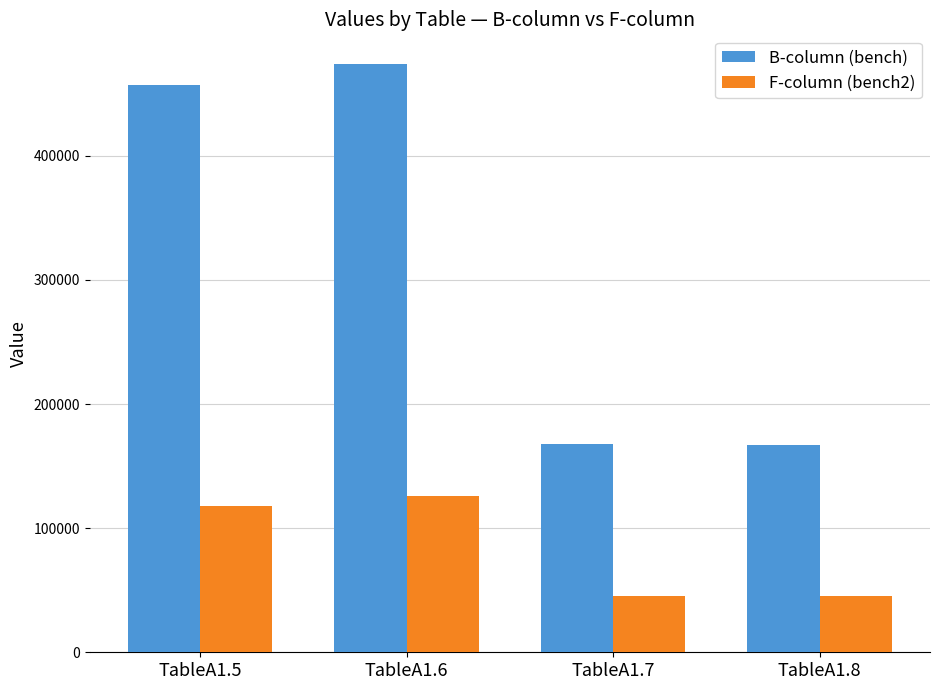

True or false: B-column (bench) has a value of 167578.3 at TableA1.7.

True